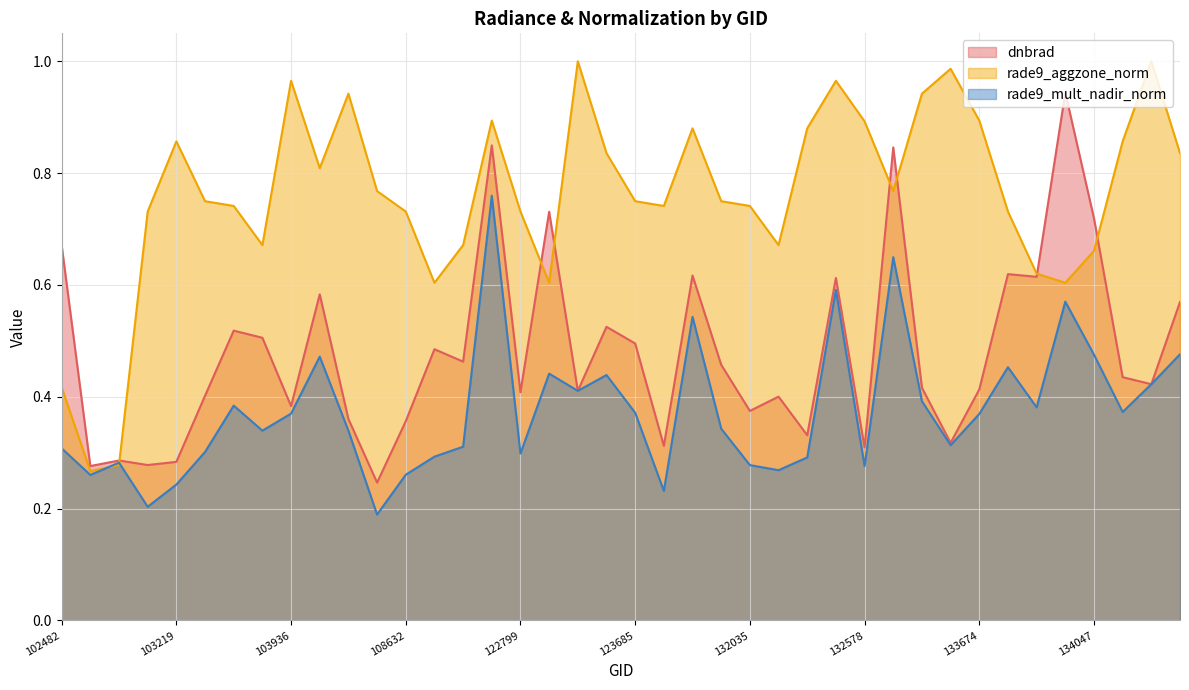

What is the difference between the maximum and minimum values in the rade9_mult_nadir_norm series?

0.6